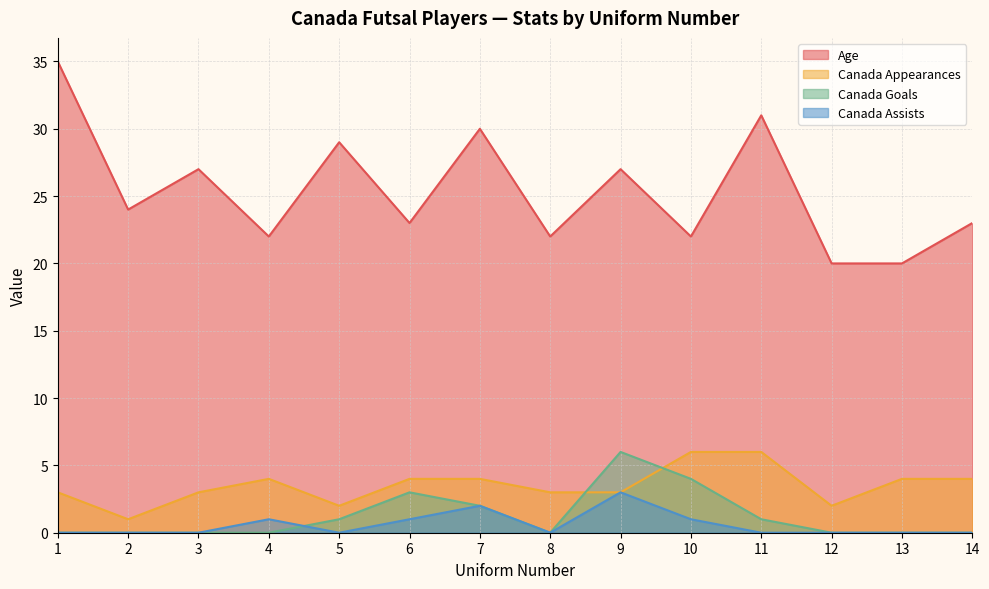

What is the value of the Canada Appearances point at the 6th from the left?

4